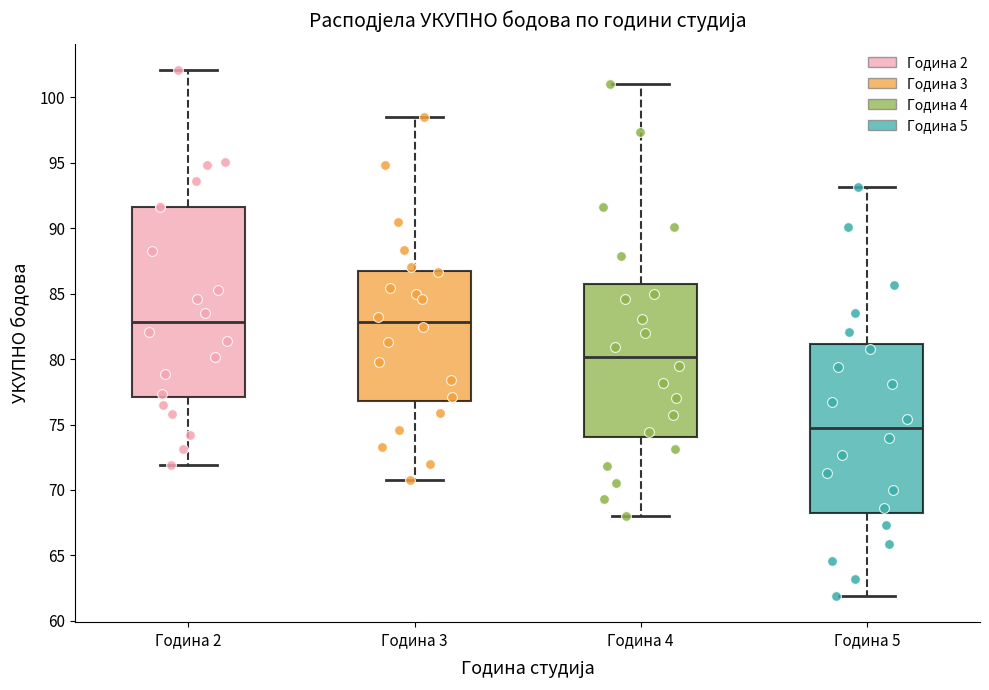

Reading left to right, read every box against the y-axis: the position of its median line, the range the box covers, and the ends of its whiskers. The values are not printed on the chart, so give them approximately, as read against the axis.

Година 2: median 83.0, box 77.0 to 91.5, whiskers 72.0 to 102.0
Година 3: median 83.0, box 77.0 to 86.5, whiskers 71.0 to 98.5
Година 4: median 80.0, box 74.0 to 85.5, whiskers 68.0 to 101.0
Година 5: median 74.5, box 68.5 to 81.0, whiskers 62.0 to 93.0